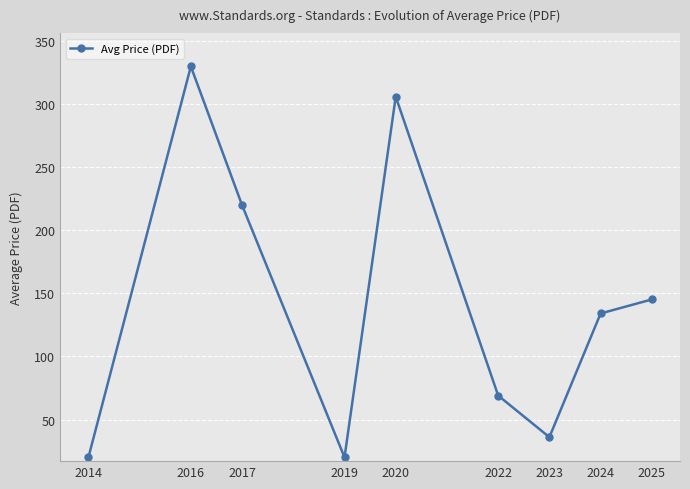

Approximately how many times larger is the value at 2025 compared to 2022?

2.1